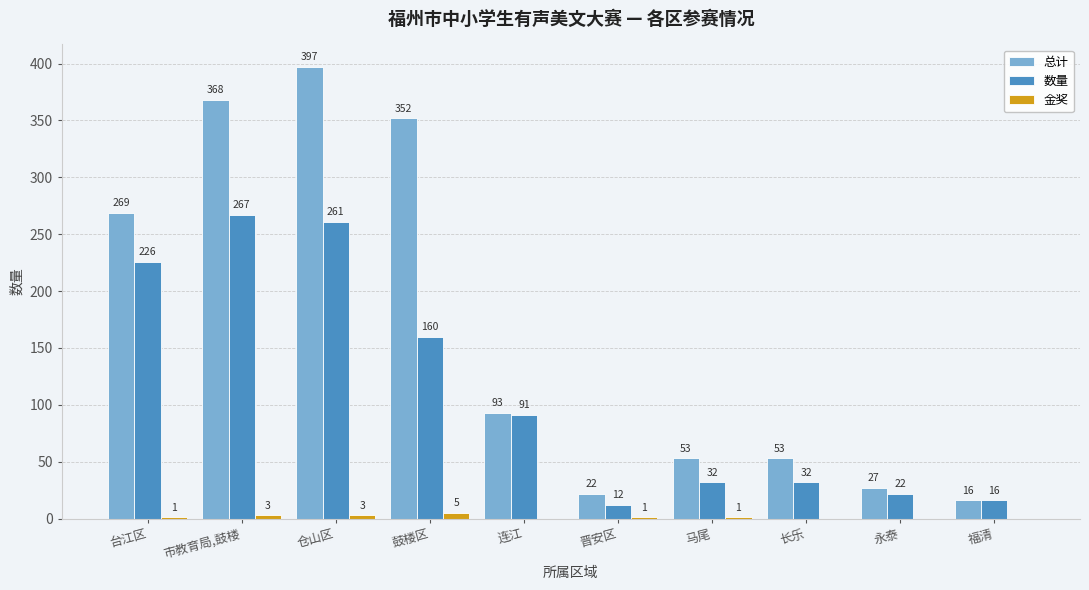

What is the approximate value of 总计 at 仓山区?

397